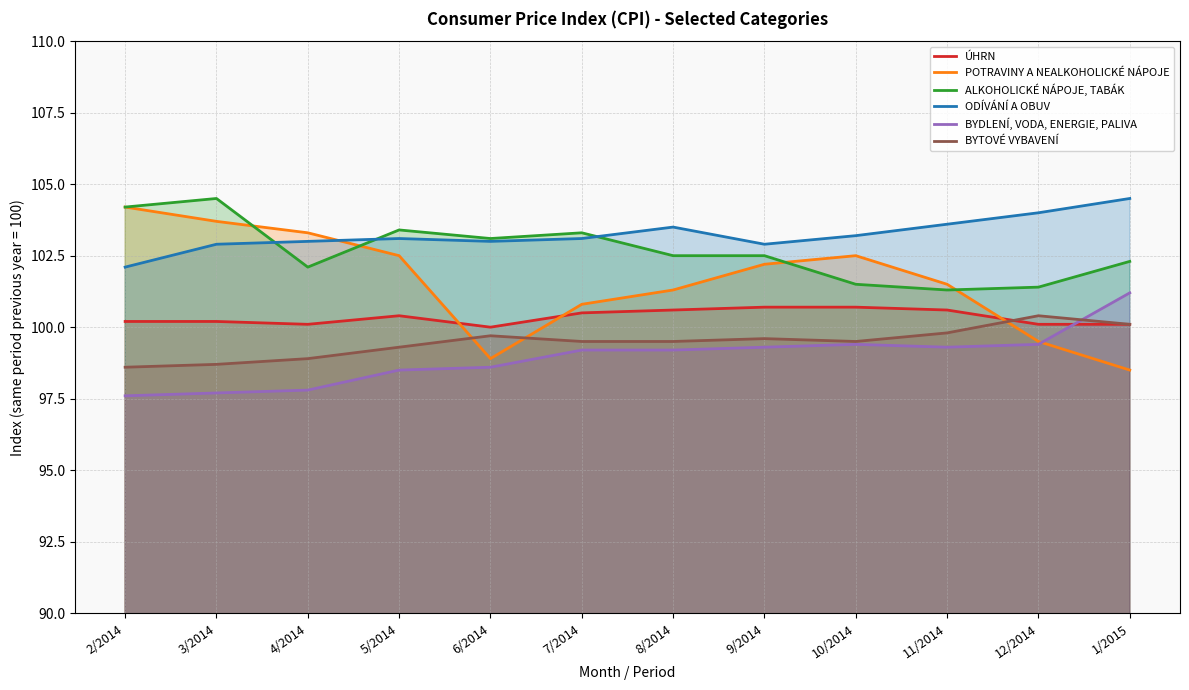

Which category has the lowest value across all series?

2/2014